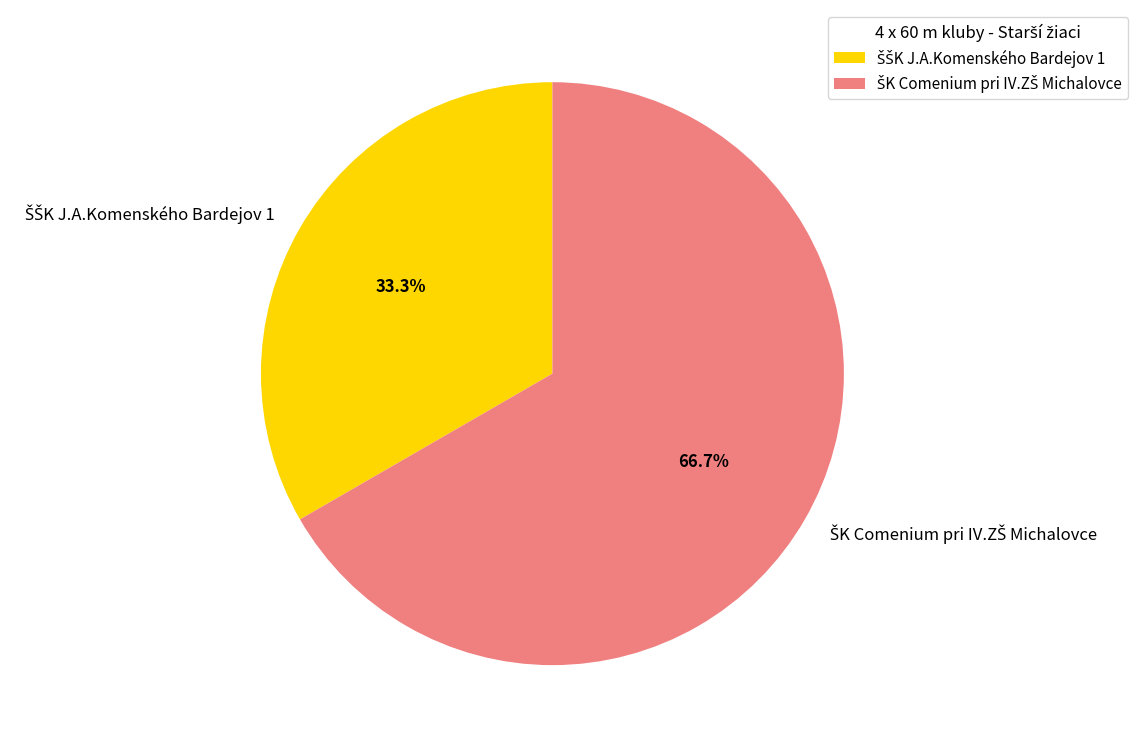

Does any single category account for the majority?

Yes